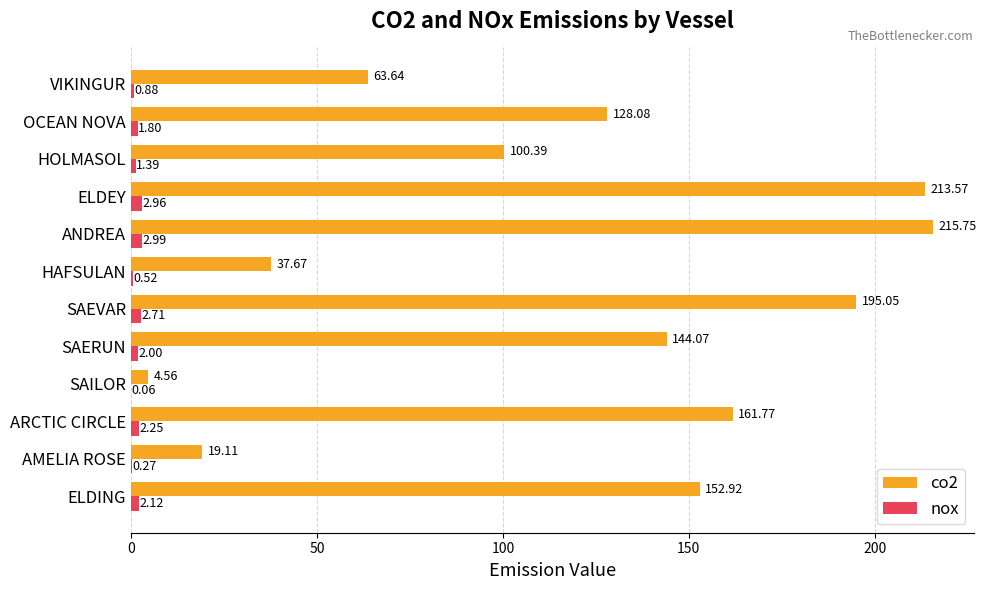

Is the value of nox at SAERUN greater than the value of co2 at VIKINGUR?

No